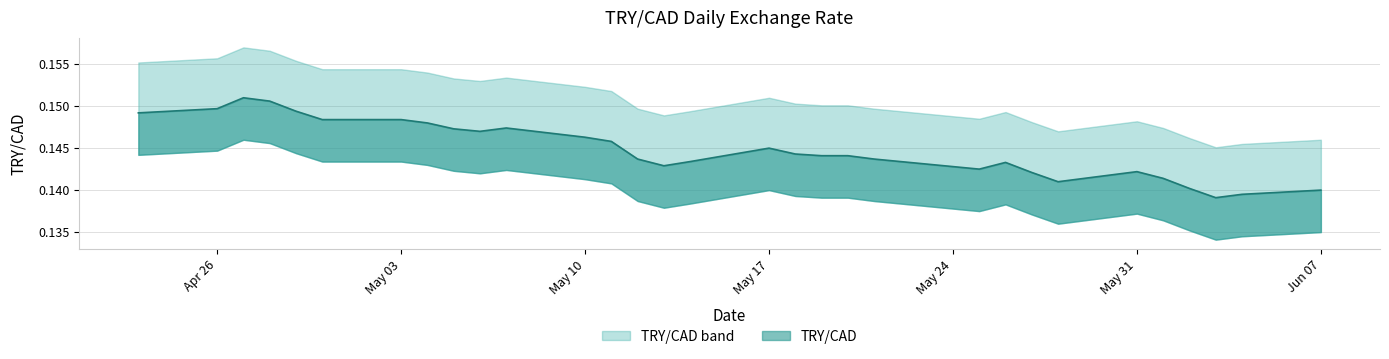

How many lines are shown in the chart?

1